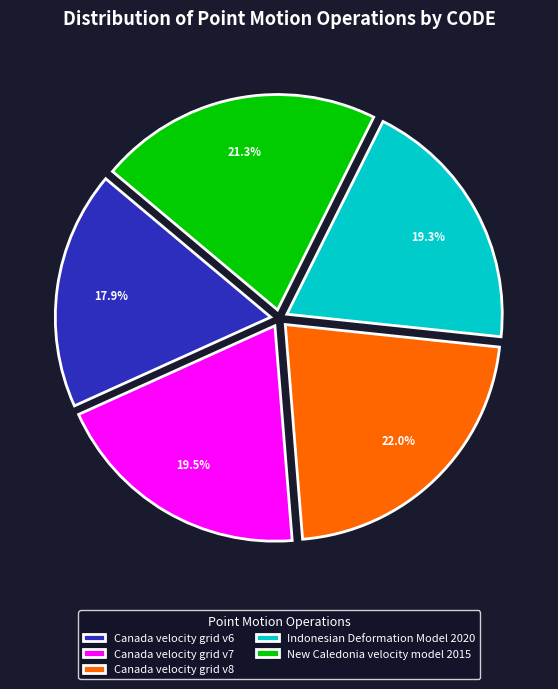

How much of the chart is everything except Canada velocity grid v7?

80.5%